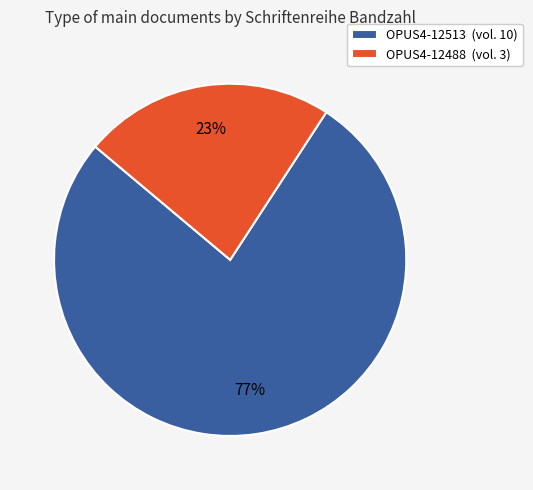

What percentage is the OPUS4-12488 slice, to the nearest percent?

23%